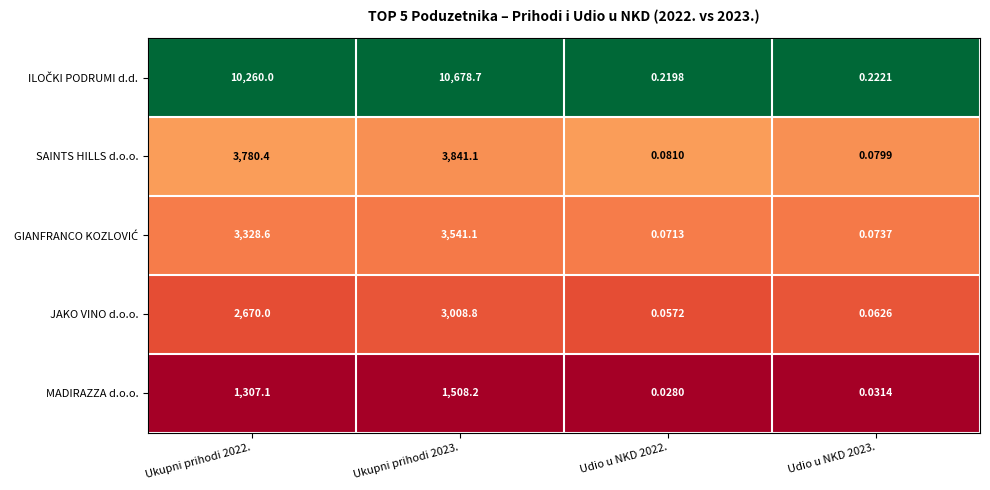

What is the greatest value displayed?

10678.7